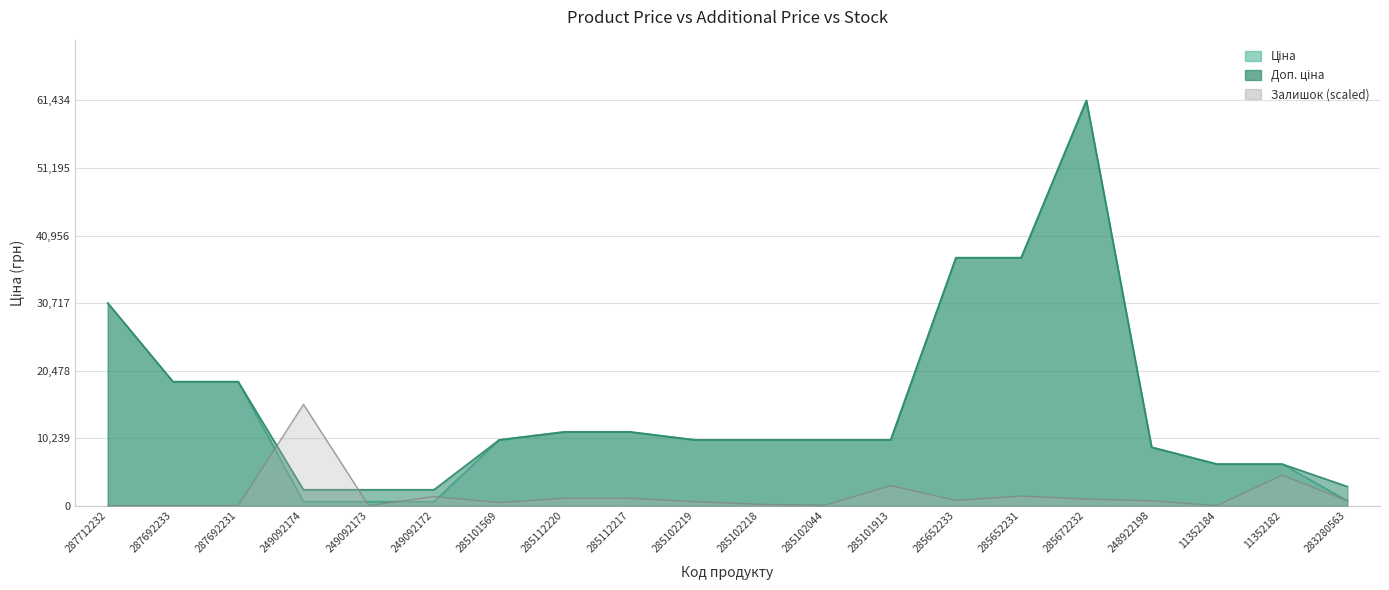

True or false: Ціна and Доп. ціна cross at least once.

False